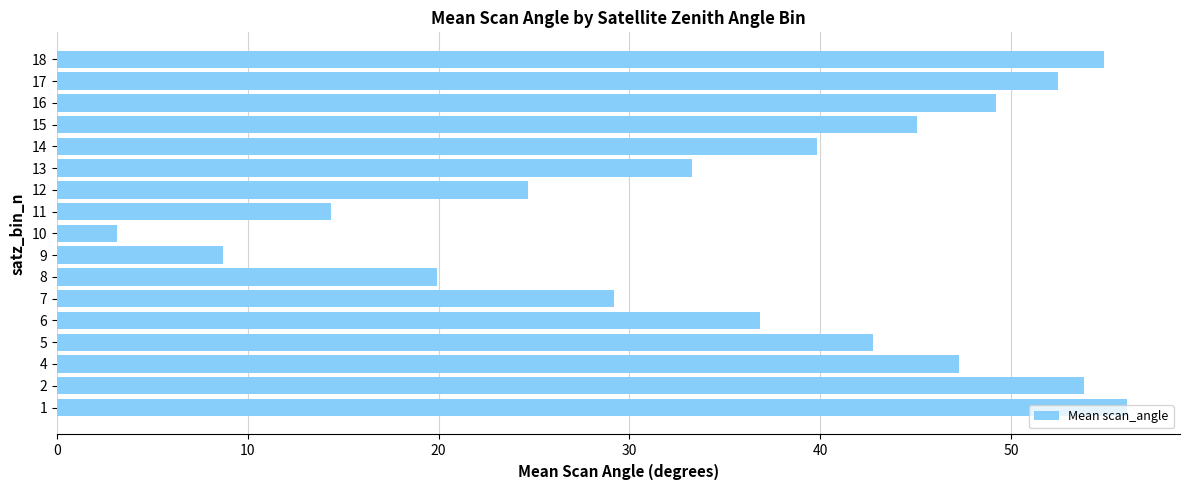

Is it true that the value at 14 is 39.9?

True